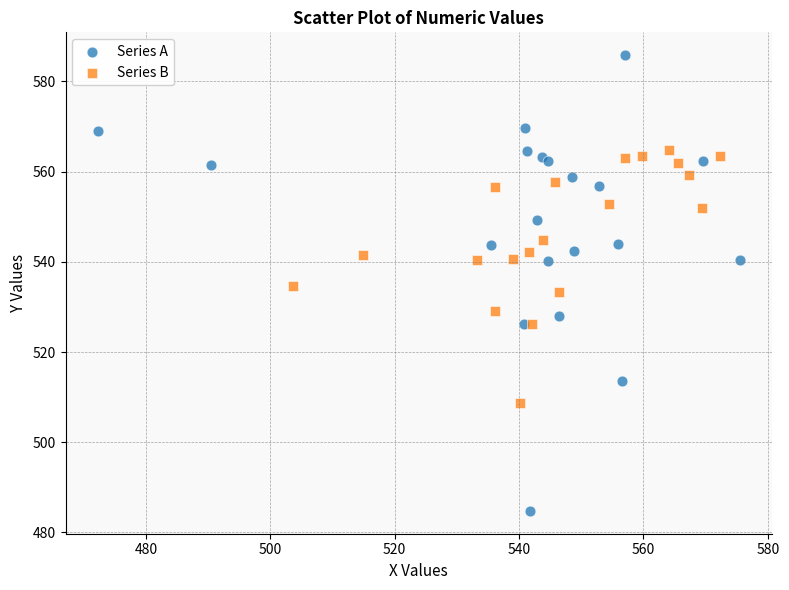

Which series has the widest spread of Y values?

Series A